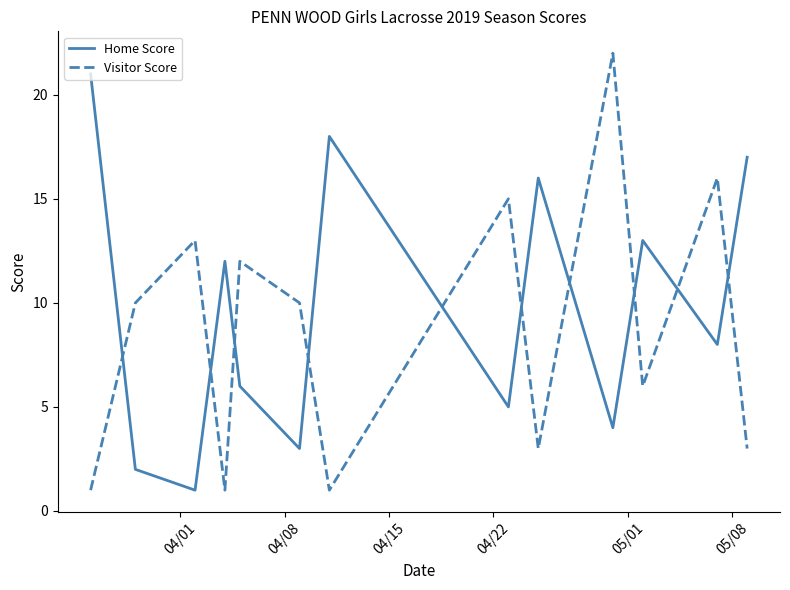

True or false: Visitor Score and Home Score cross at least once.

True